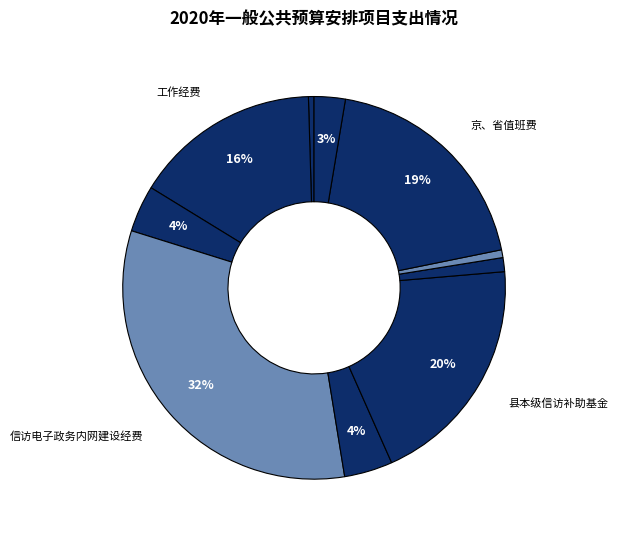

Count the number of slices in the pie.

10